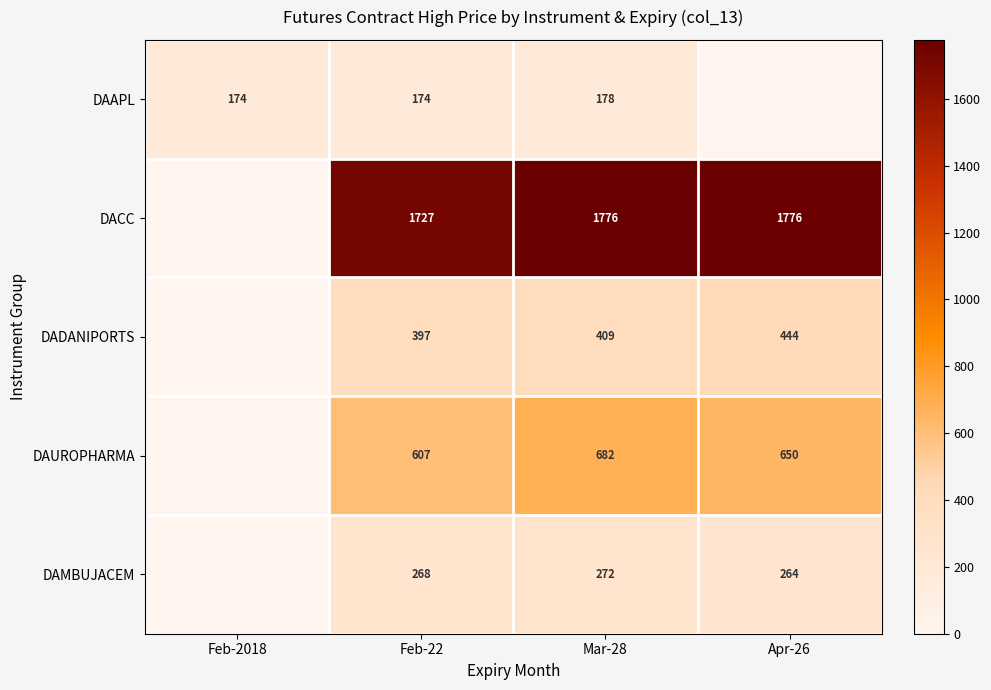

Is the value of DAAPL at Feb-22 greater than the value of DAMBUJACEM at Apr-26?

No